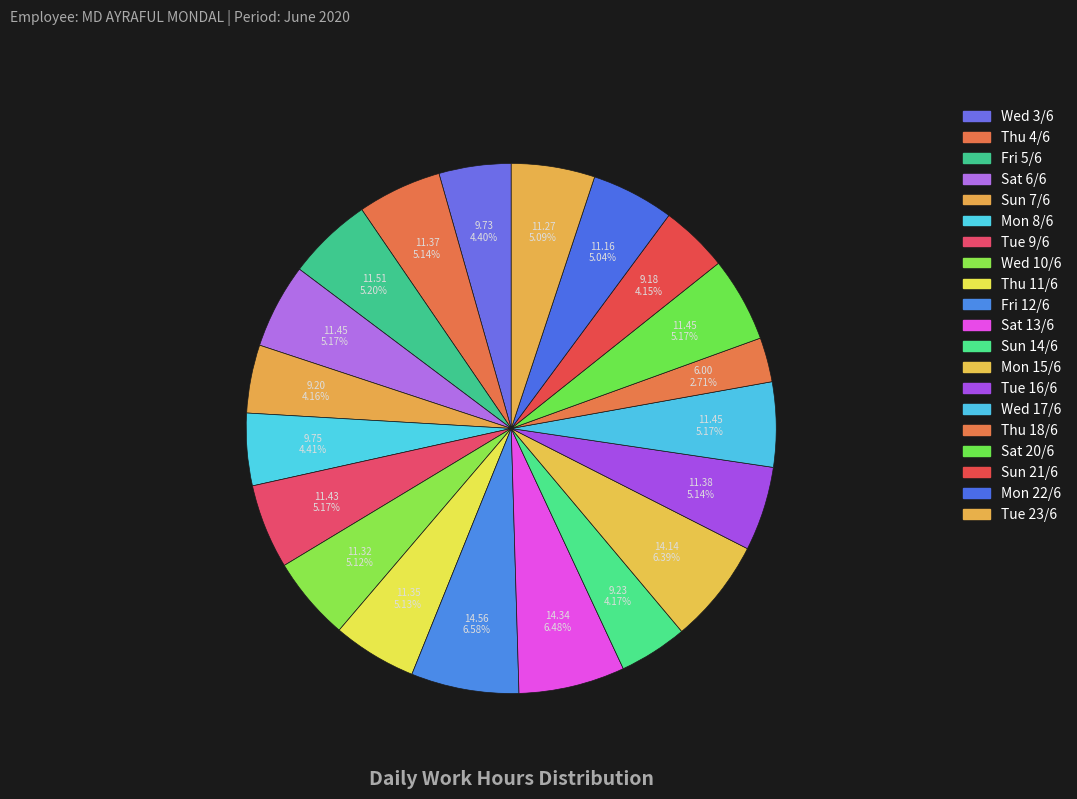

Does Fri 12/6 represent more than half of the total?

No